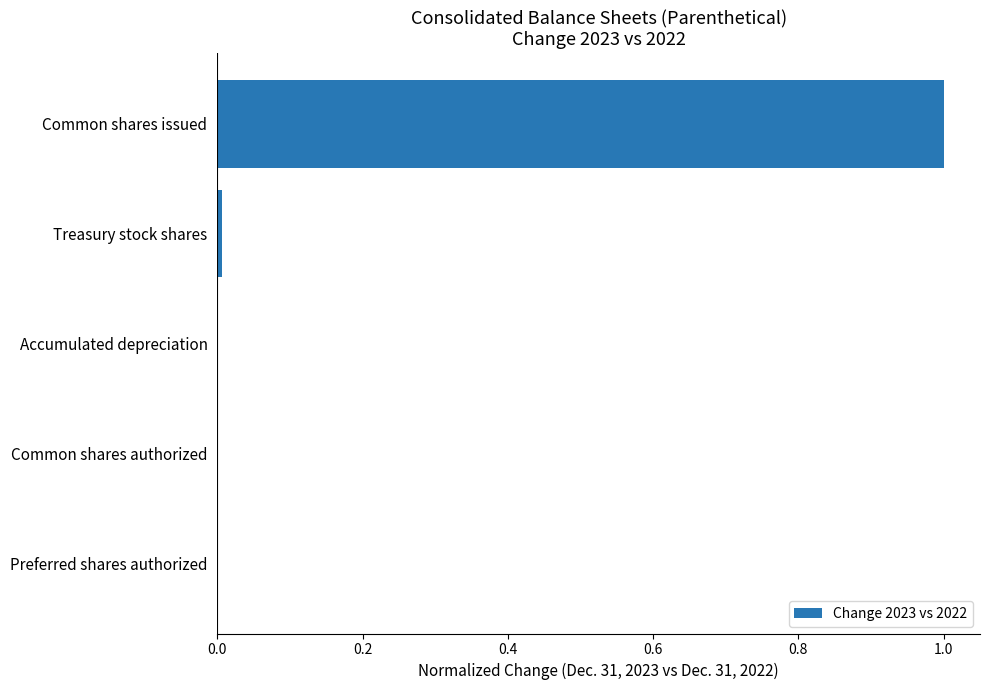

Which label corresponds to the largest value in the chart?

Common shares issued